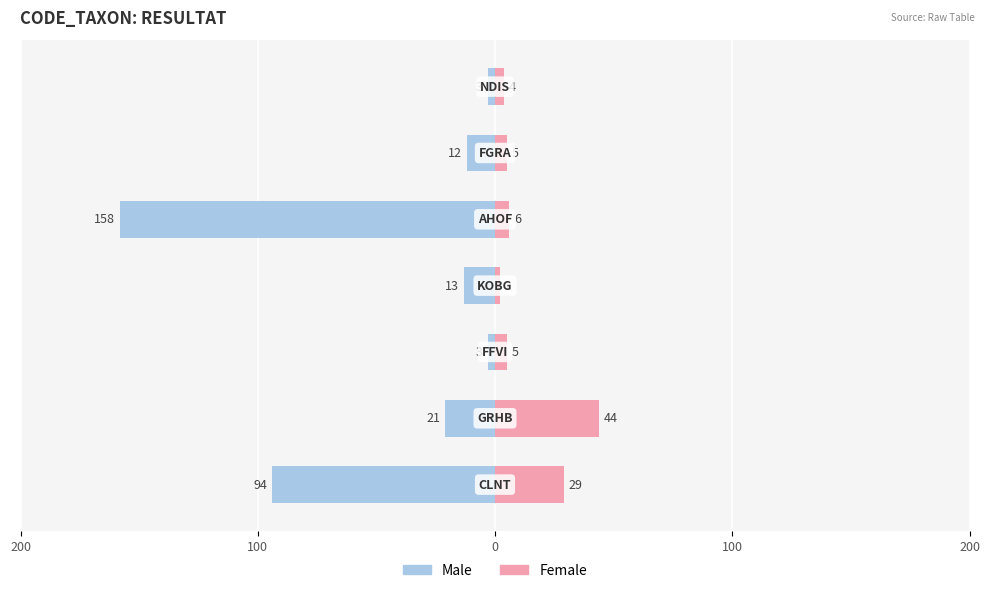

Which series changed the most between 200 and 6?

Male